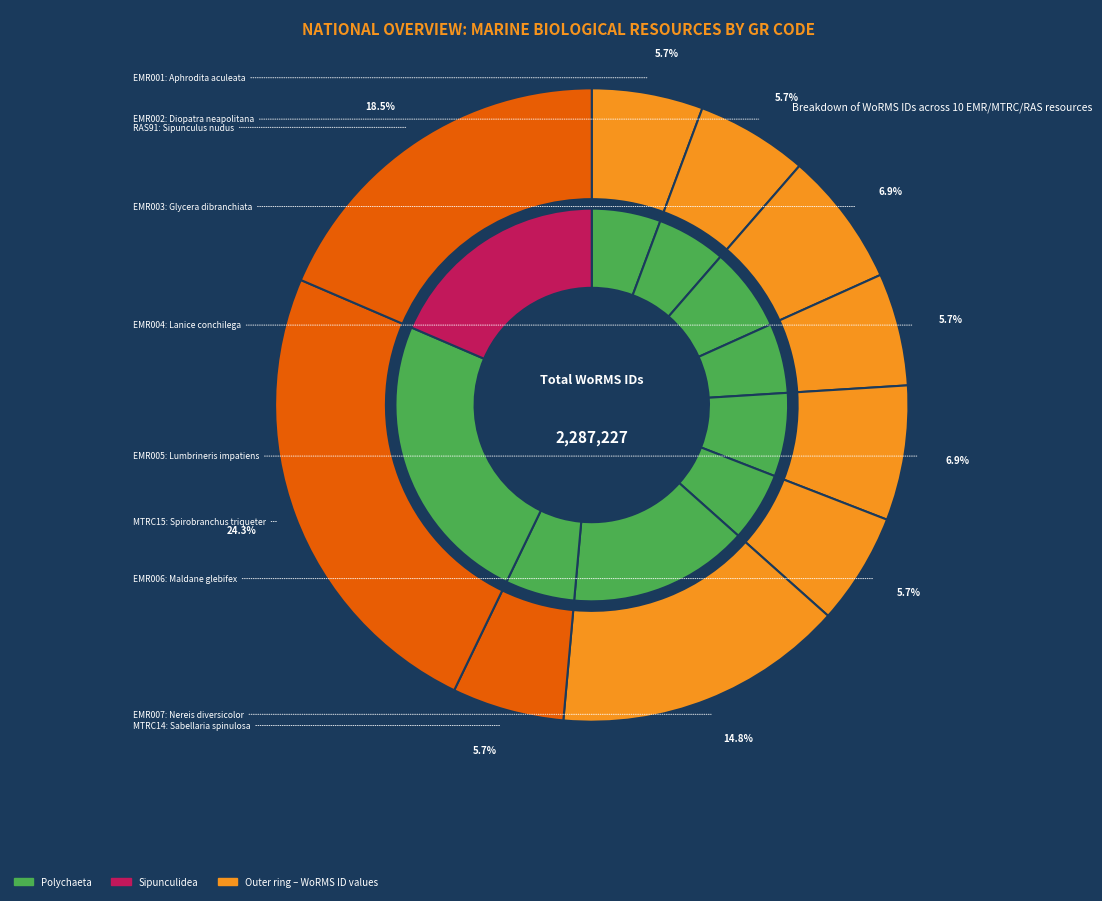

What is the ratio of the value at RAS91 to the value at EMR007?

1.2